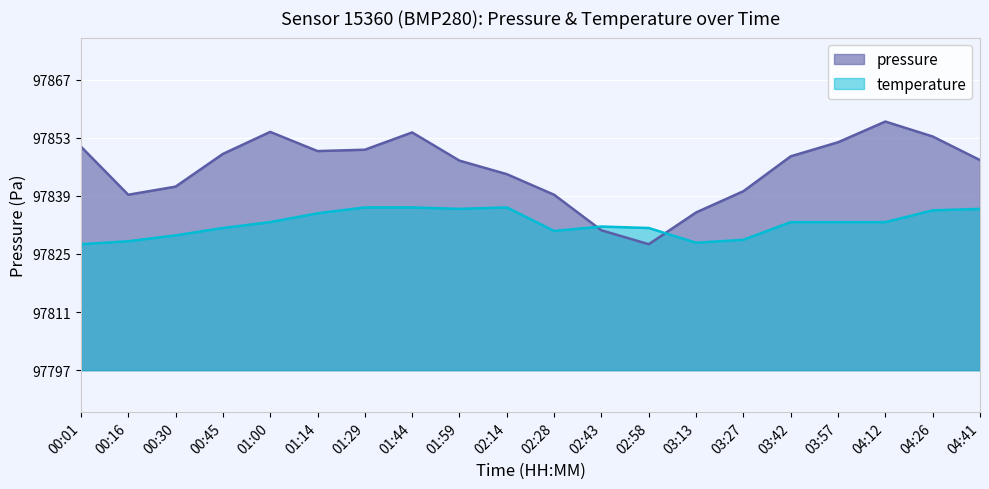

True or false: temperature and pressure intersect in this chart.

True